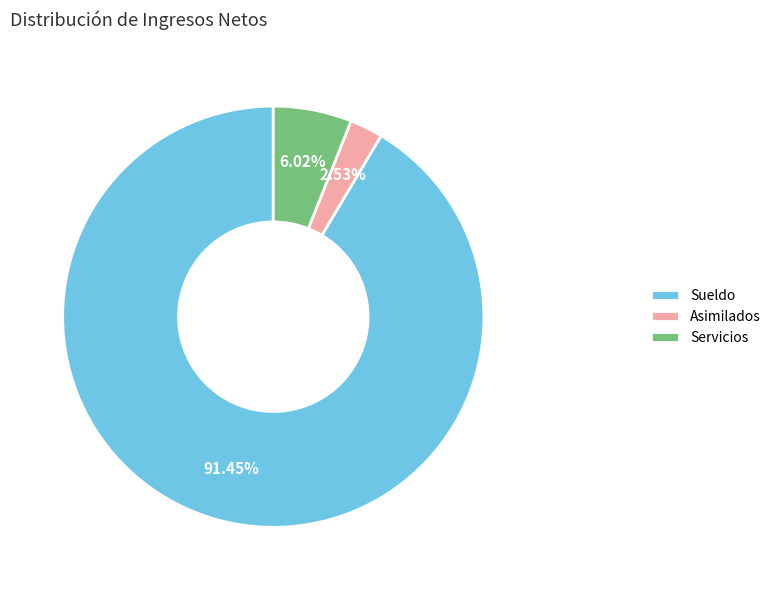

Which slice is the smallest?

Asimilados